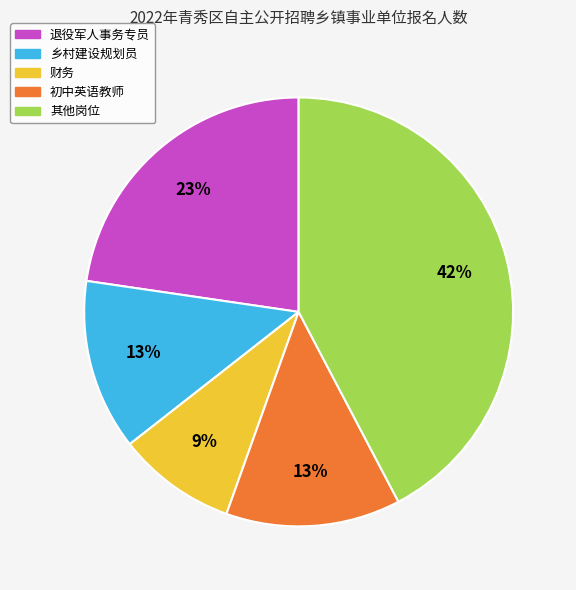

Is there a majority slice in this chart?

No